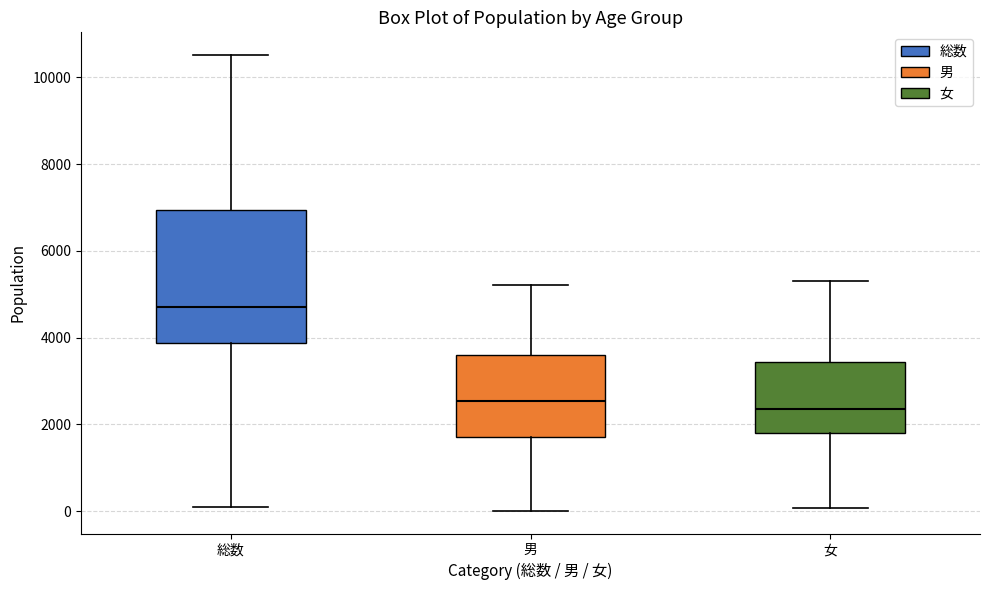

Comparing the boxes themselves (not the whiskers), which one is the tallest?

総数